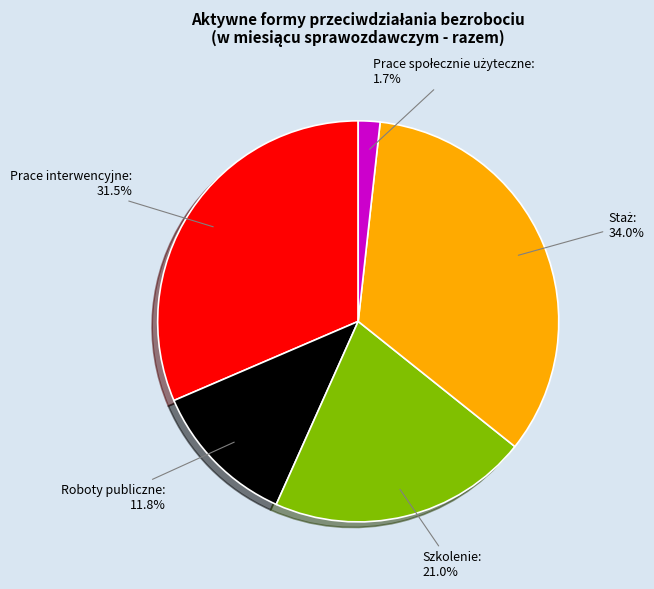

Is there any slice that represents more than half of the pie?

No